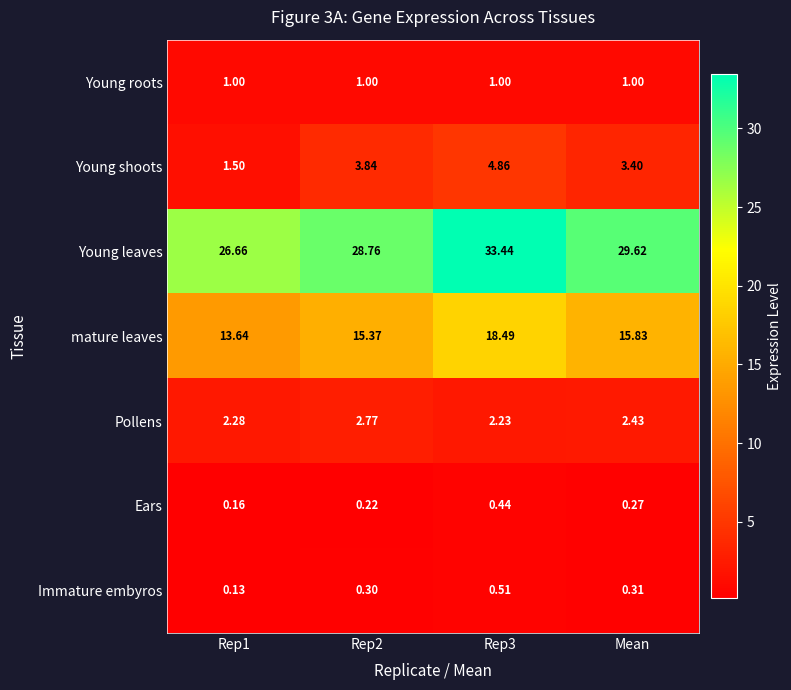

At how many categories does at least one series exceed 31?

1